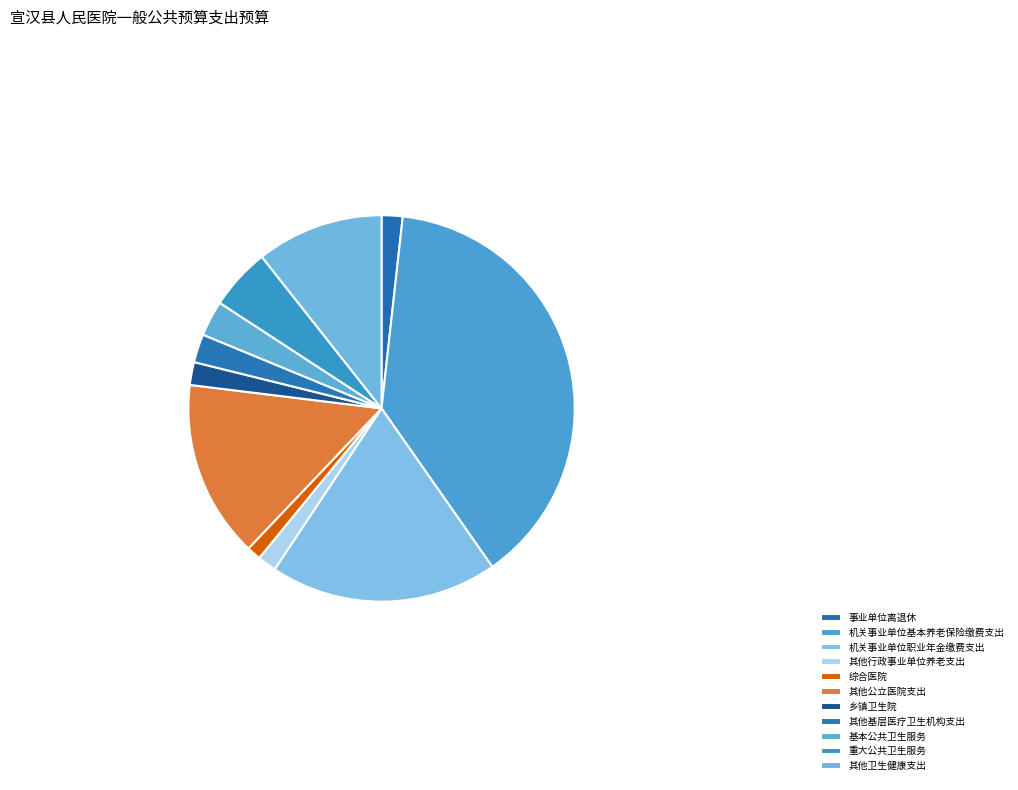

What is the smallest slice in the pie chart?

综合医院